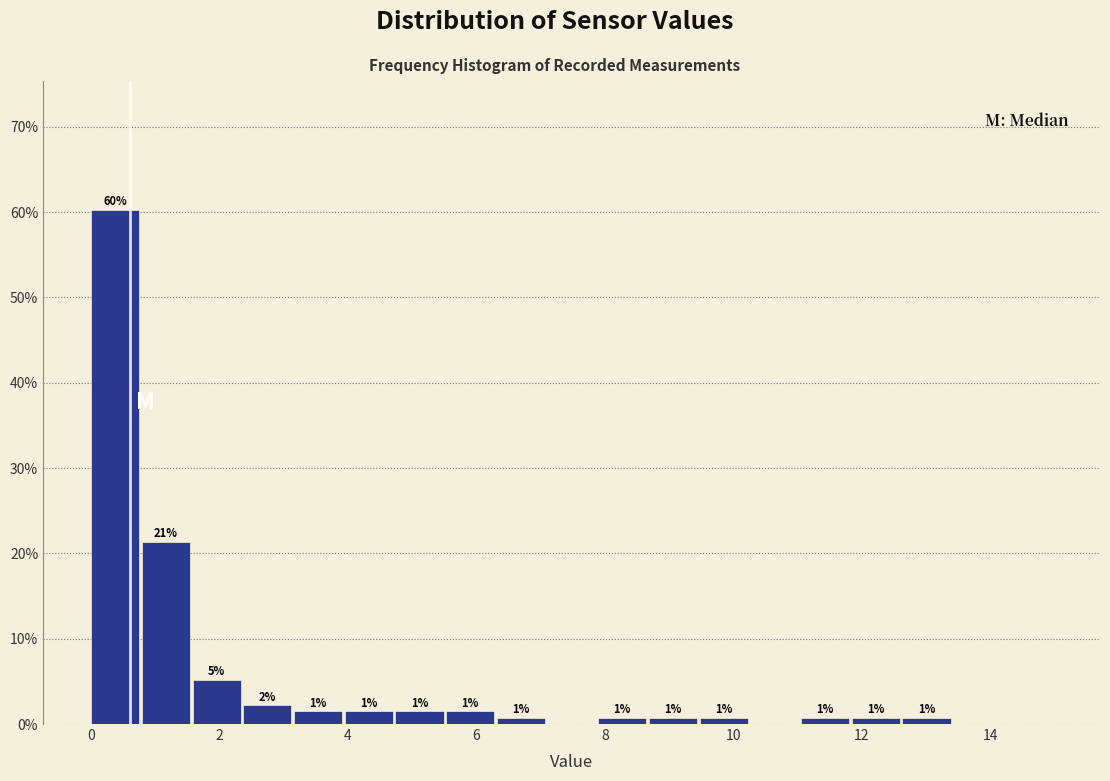

Around what value on the x-axis is the tallest bar? Give the approximate position of its centre, as read against the axis.

0.4